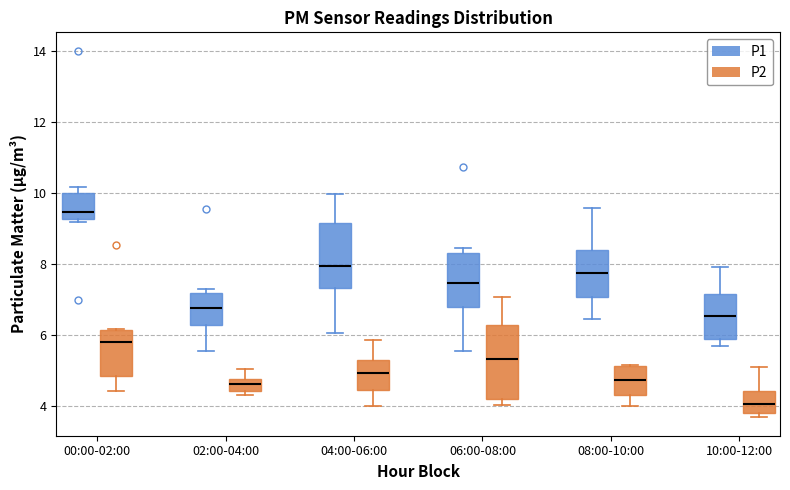

Reading left to right, read every box against the y-axis: the position of its median line, the range the box covers, and the ends of its whiskers. The values are not printed on the chart, so give them approximately, as read against the axis.

00:00-02:00 (P1): median 9.4, box 9.2 to 10.0, whiskers 9.2 (just below the box's lower edge) to 10.2
00:00-02:00 (P2): median 5.8, box 4.8 to 6.2, whiskers 4.4 to 6.2
02:00-04:00 (P1): median 6.8, box 6.2 to 7.2, whiskers 5.6 to 7.4
02:00-04:00 (P2): median 4.6, box 4.4 to 4.8, whiskers 4.4 (just below the box's lower edge) to 5.0
04:00-06:00 (P1): median 8.0, box 7.4 to 9.2, whiskers 6.0 to 10.0
04:00-06:00 (P2): median 5.0, box 4.4 to 5.2, whiskers 4.0 to 5.8
06:00-08:00 (P1): median 7.4, box 6.8 to 8.2, whiskers 5.6 to 8.4
06:00-08:00 (P2): median 5.4, box 4.2 to 6.2, whiskers 4.0 to 7.0
08:00-10:00 (P1): median 7.8, box 7.0 to 8.4, whiskers 6.4 to 9.6
08:00-10:00 (P2): median 4.8, box 4.4 to 5.2, whiskers 4.0 to 5.2
10:00-12:00 (P1): median 6.6, box 5.8 to 7.2, whiskers 5.6 to 8.0
10:00-12:00 (P2): median 4.0, box 3.8 to 4.4, whiskers 3.6 to 5.2